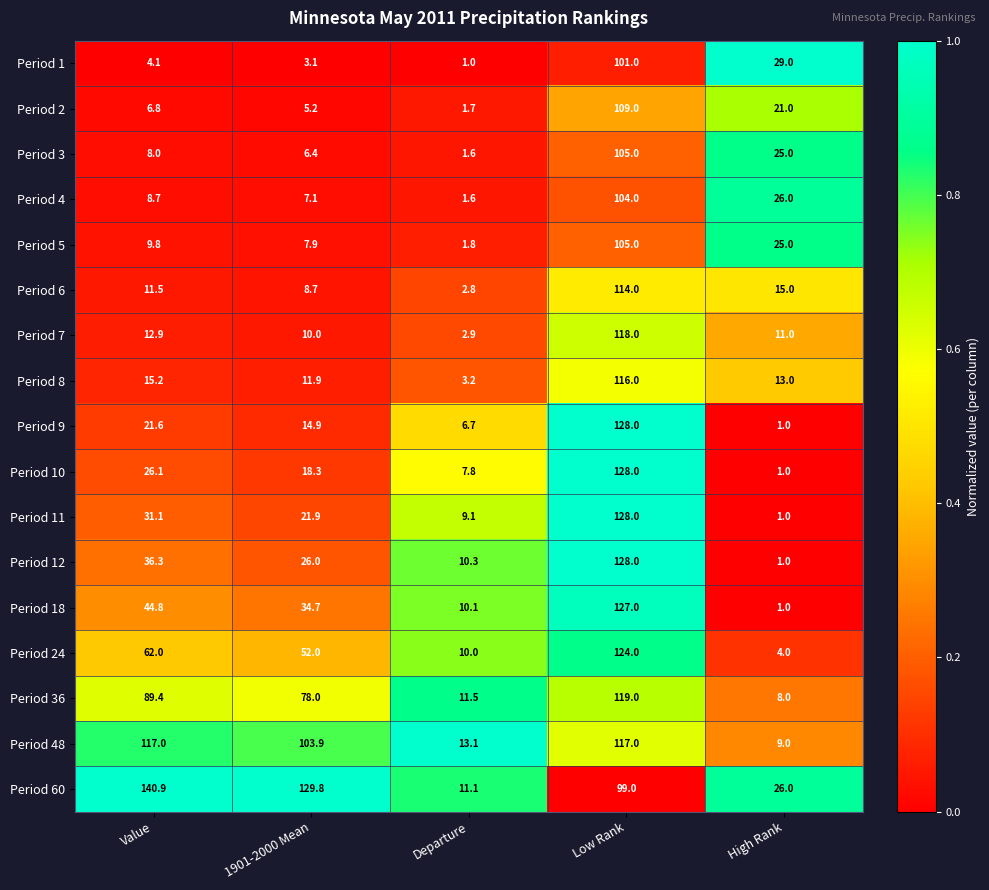

List the labels in order of Period 12 value, largest first.

Low Rank, Value, 1901-2000 Mean, Departure, High Rank